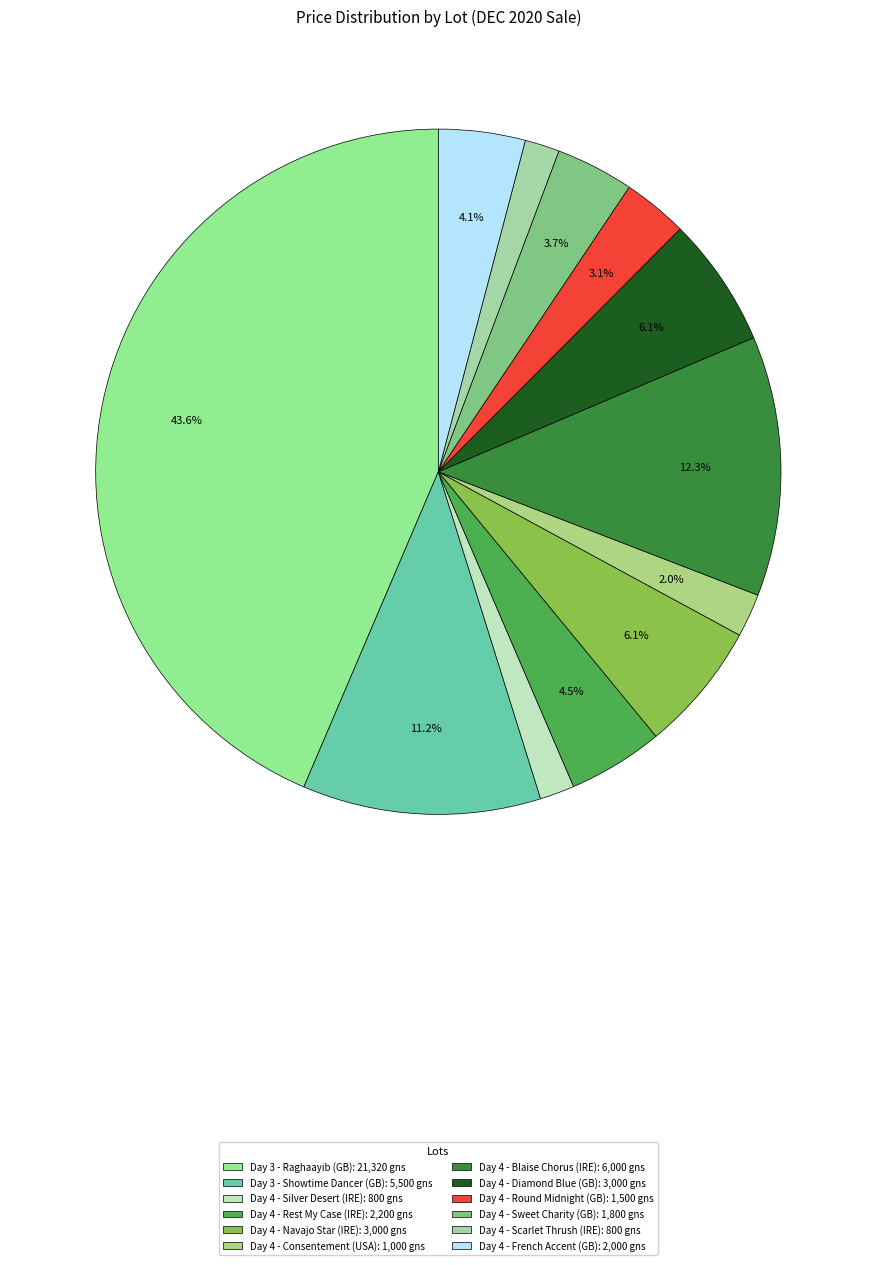

What percentage is the Day 4 - Navajo Star (IRE) slice, to the nearest percent?

6%